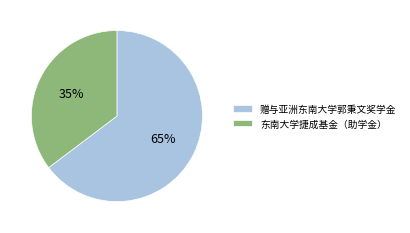

Is it true that 东南大学捷成基金（助学金） is 29% of the pie?

False